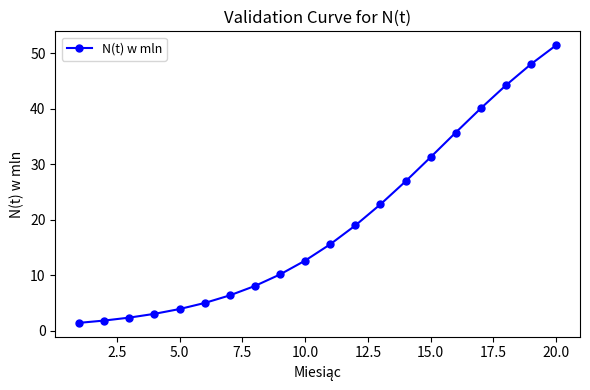

What is the sum of all values?

389.3